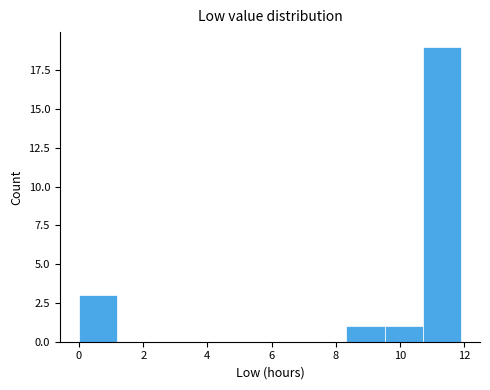

How tall is the bar that spans 0.0 to 1.2 on the x-axis? Neither the bar edges nor the heights are printed on the chart, so give them approximately, as read against the axes.

3